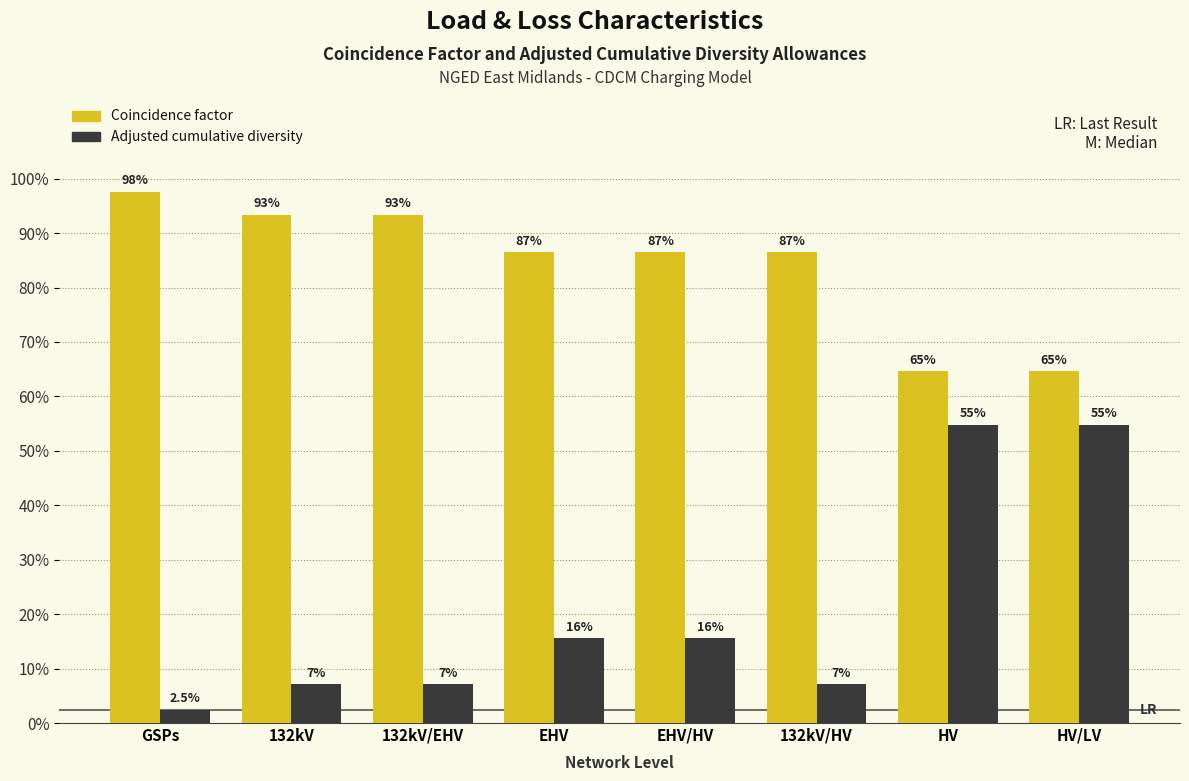

What are all the series names shown in the legend?

Coincidence factor, Adjusted cumulative diversity